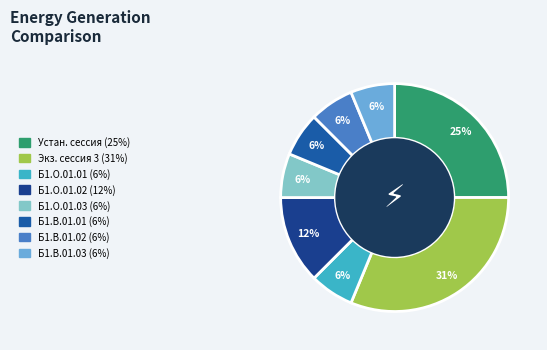

How many segments does this pie chart have?

8